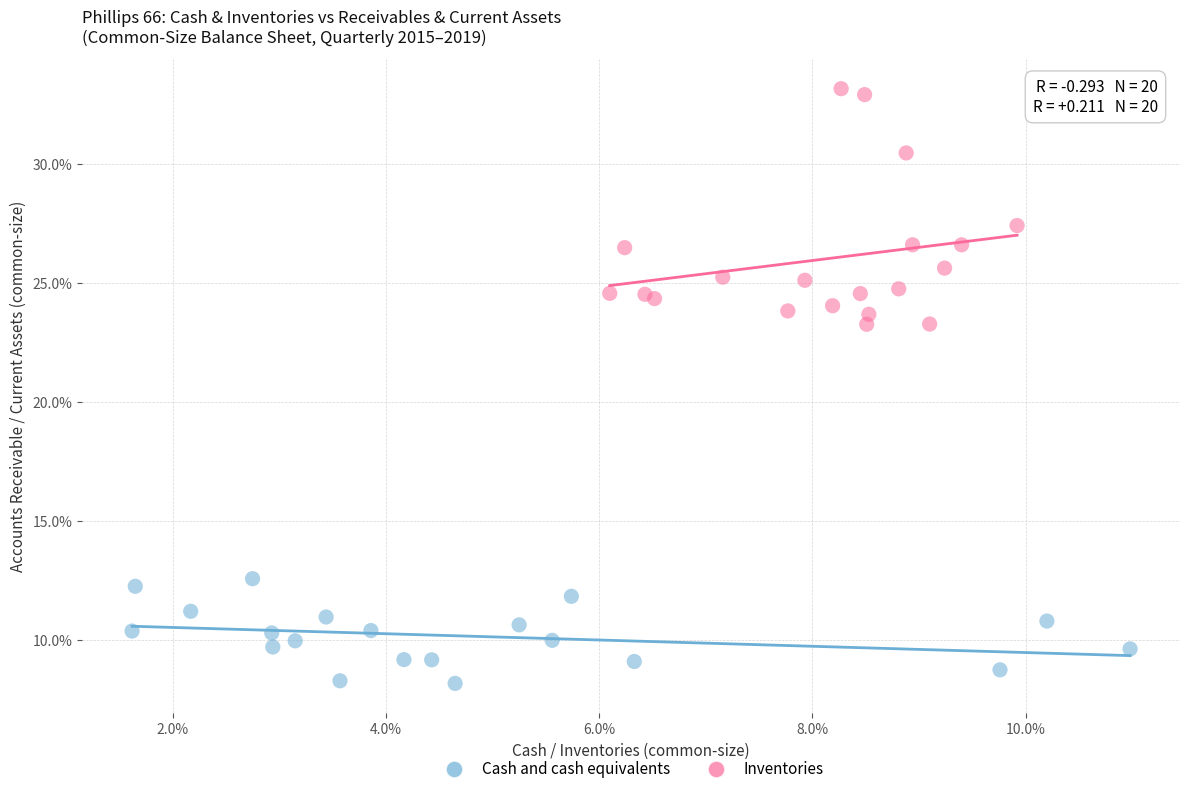

Which series reaches the maximum Y coordinate?

Inventories